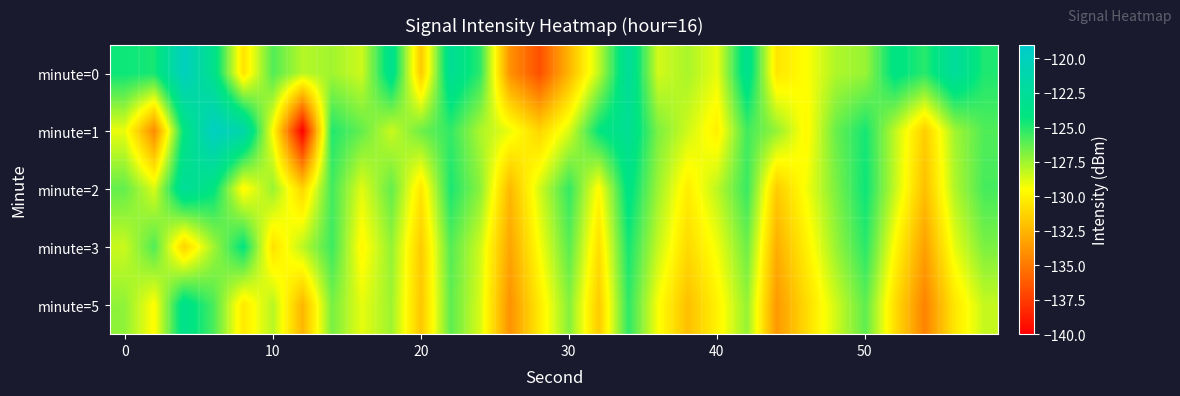

Which series has the widest spread of values?

minute=1